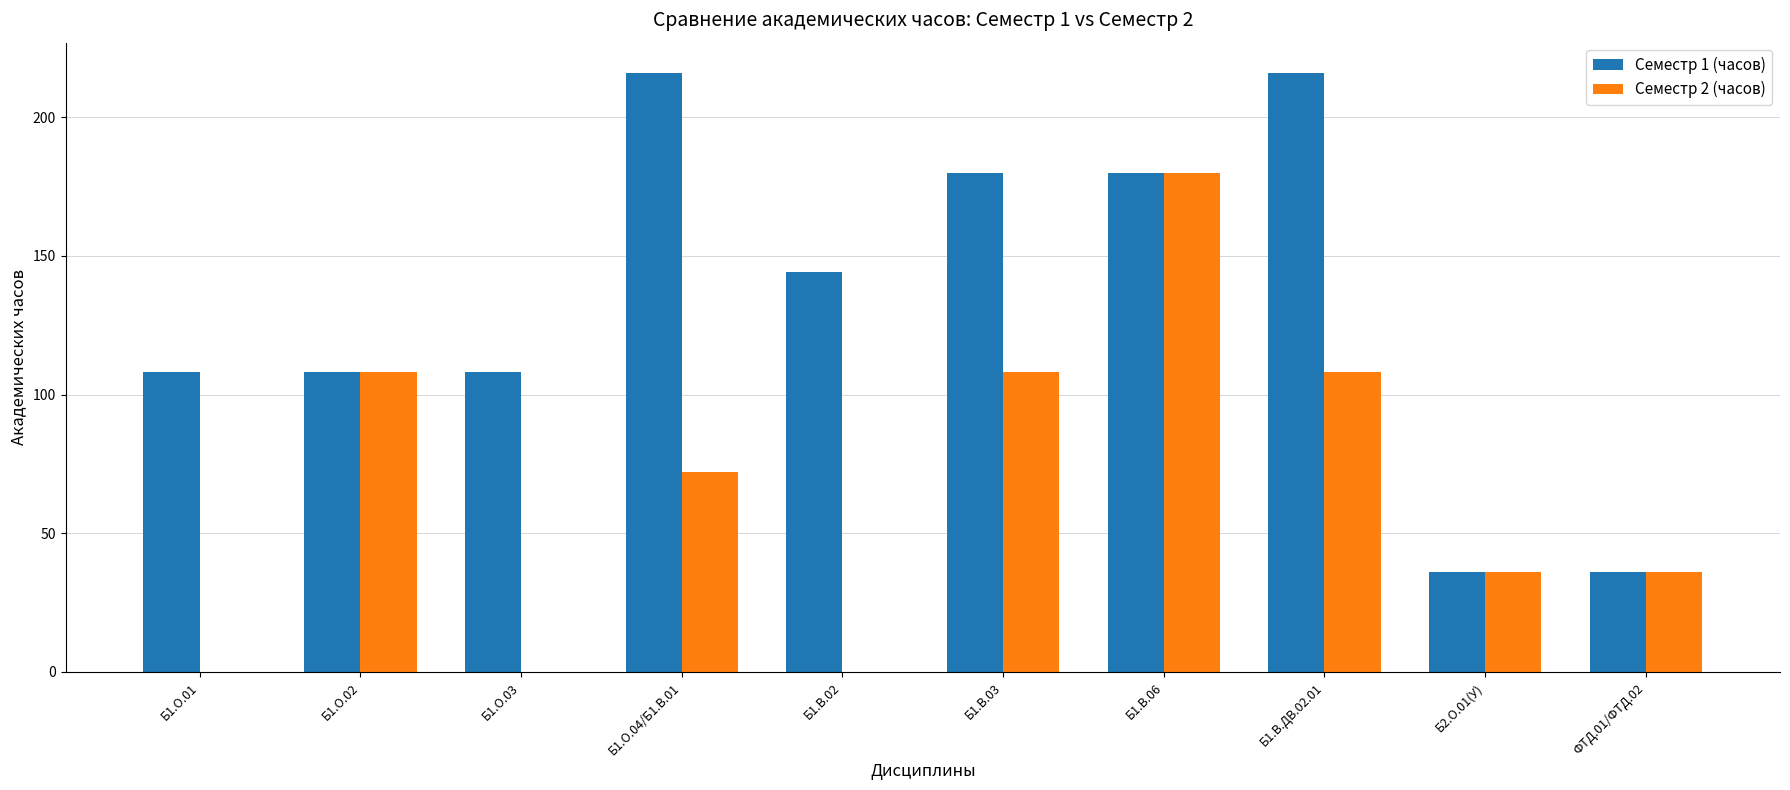

Which series has the largest total across all categories?

Семестр 1 (часов)